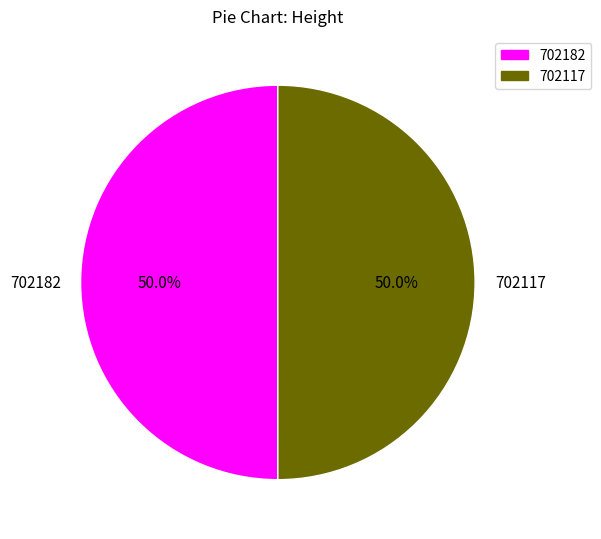

Combined, what portion of the pie is 702182 and 702117?

100.0%